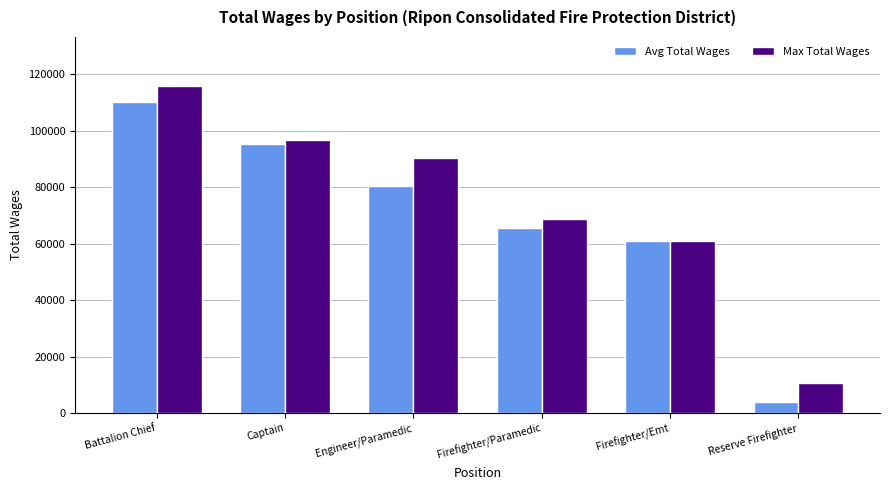

Rank the series by their average value, from highest to lowest.

Max Total Wages, Avg Total Wages